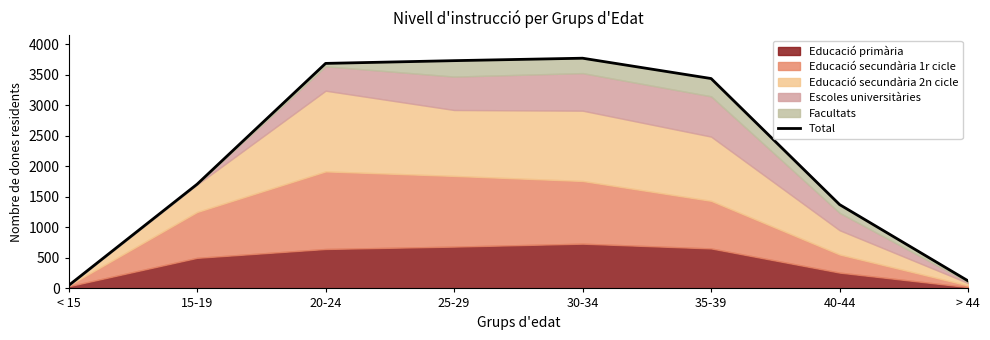

At which label is the value closest to 1909?

15-19